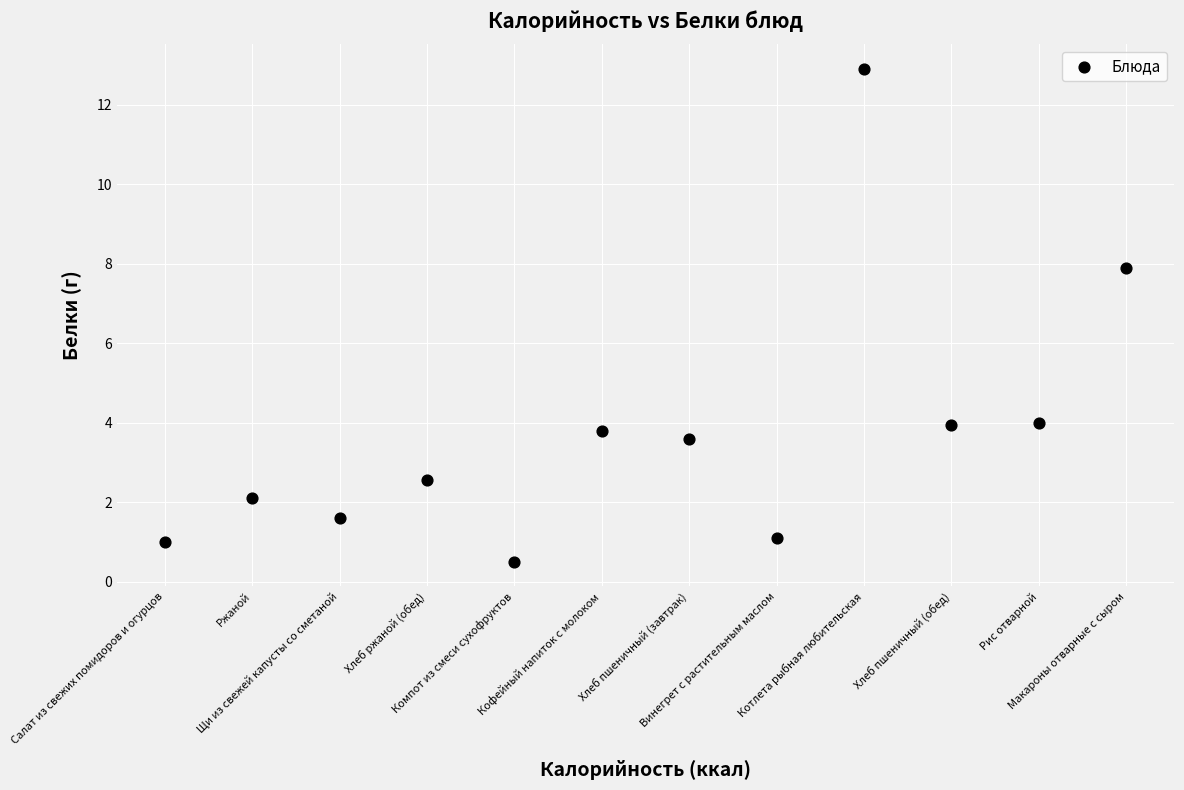

What is the average Y value?

3.8